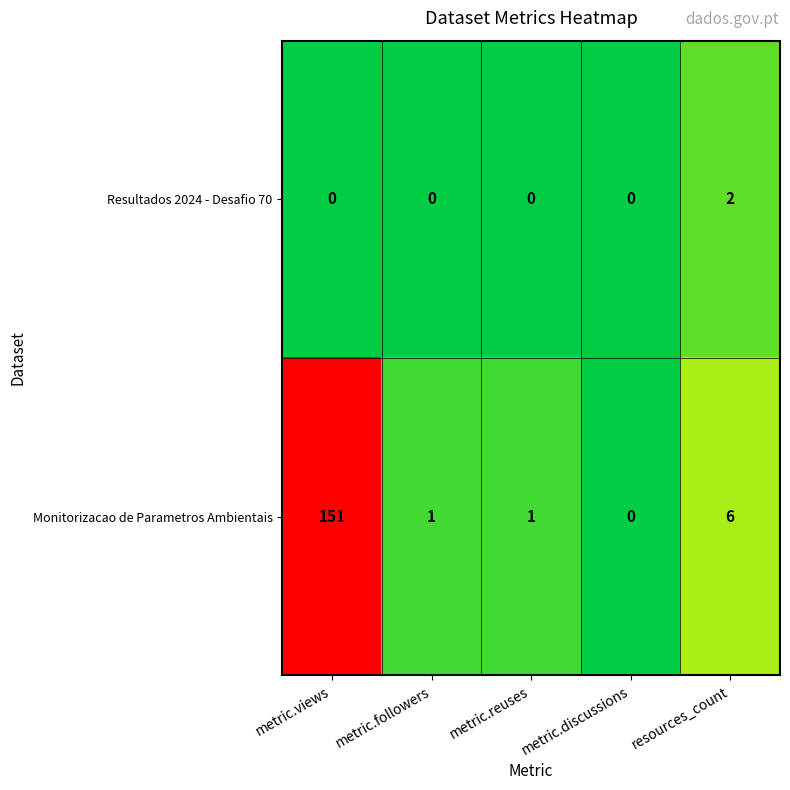

Reading left to right, extract all data points from this chart.

Resultados 2024 - Desafio 70: metric.views=0	metric.followers=0	metric.reuses=0	metric.discussions=0	resources_count=2
Monitorizacao de Parametros Ambientais: metric.views=151	metric.followers=1	metric.reuses=1	metric.discussions=0	resources_count=6